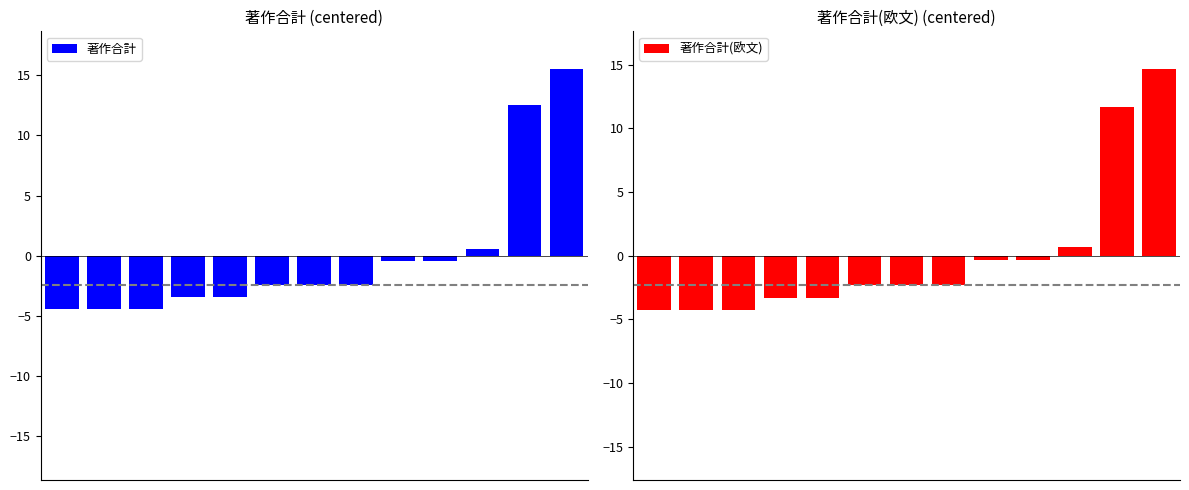

Reading right to left, extract all data points from this chart.

著作合計: 15.5	12.5	0.5	-0.5	-0.5	-2.5	-2.5	-2.5	-3.5	-3.5	-4.5	-4.5	-4.5
著作合計(欧文): 14.7	11.7	0.7	-0.3	-0.3	-2.3	-2.3	-2.3	-3.3	-3.3	-4.3	-4.3	-4.3